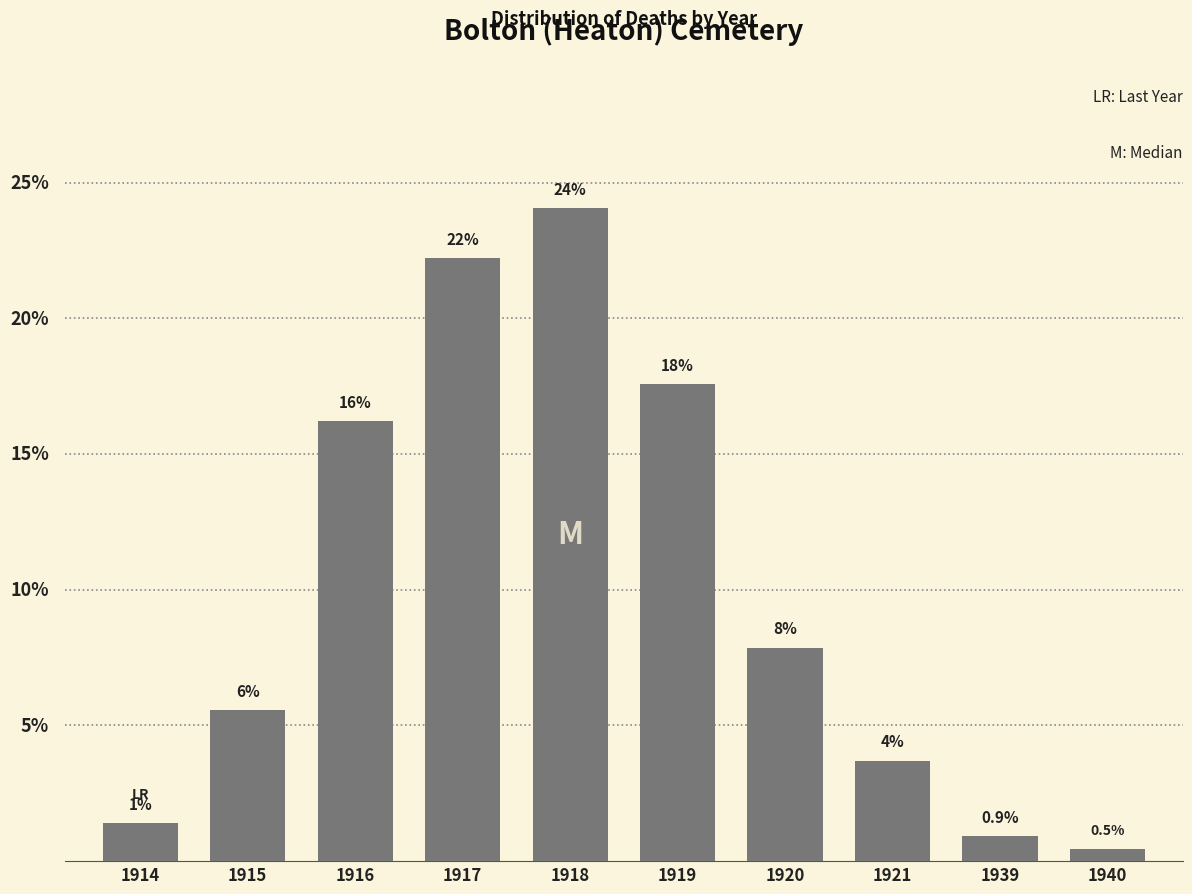

Reading right to left, list all the values displayed in this chart.

1940=0.5	1939=0.9	1921=3.7	1920=7.9	1919=17.6	1918=24.1	1917=22.2	1916=16.2	1915=5.6	1914=1.4